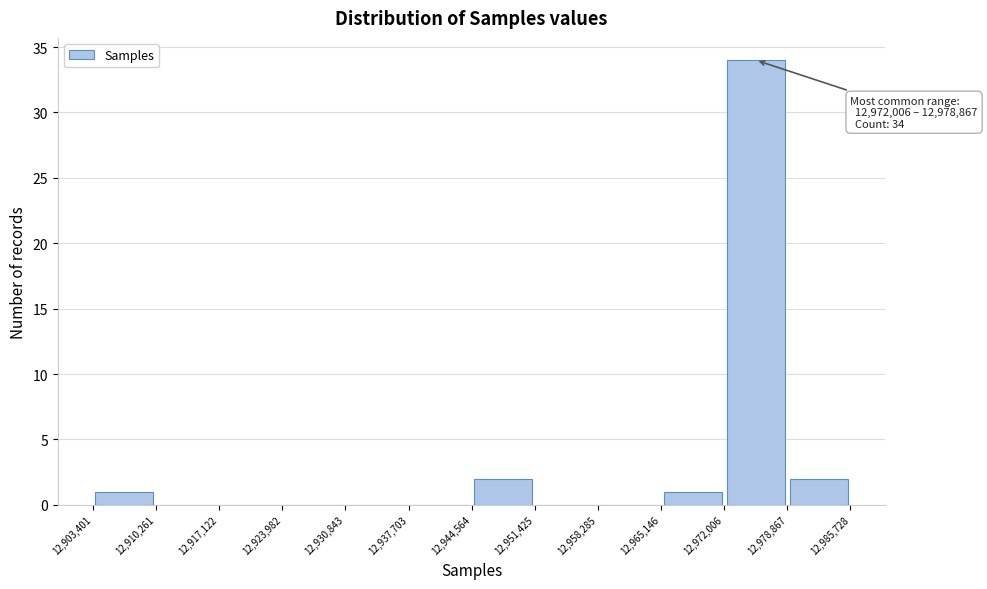

Which range on the x-axis has the tallest bar?

12,972,006 to 12,978,867